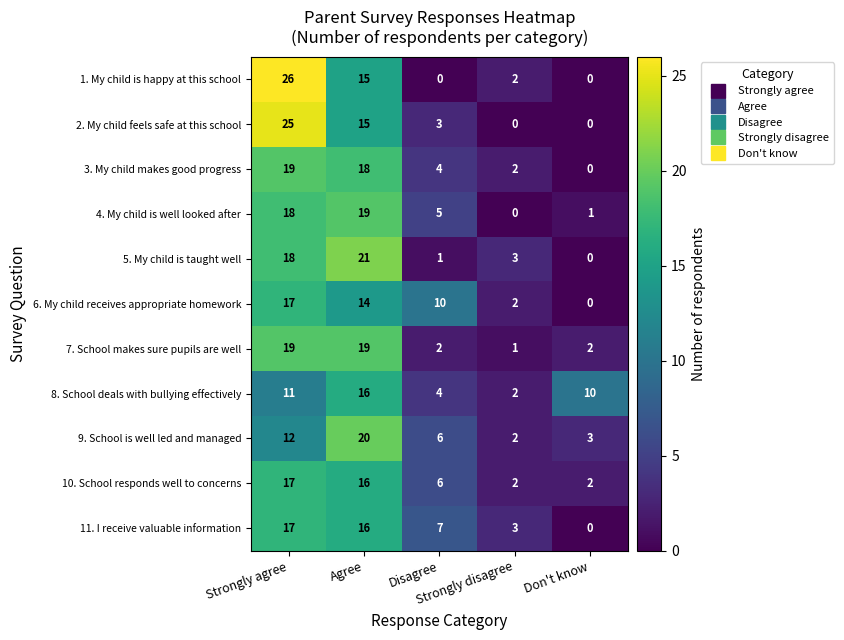

What is the average value of the 11. I receive valuable information series?

9